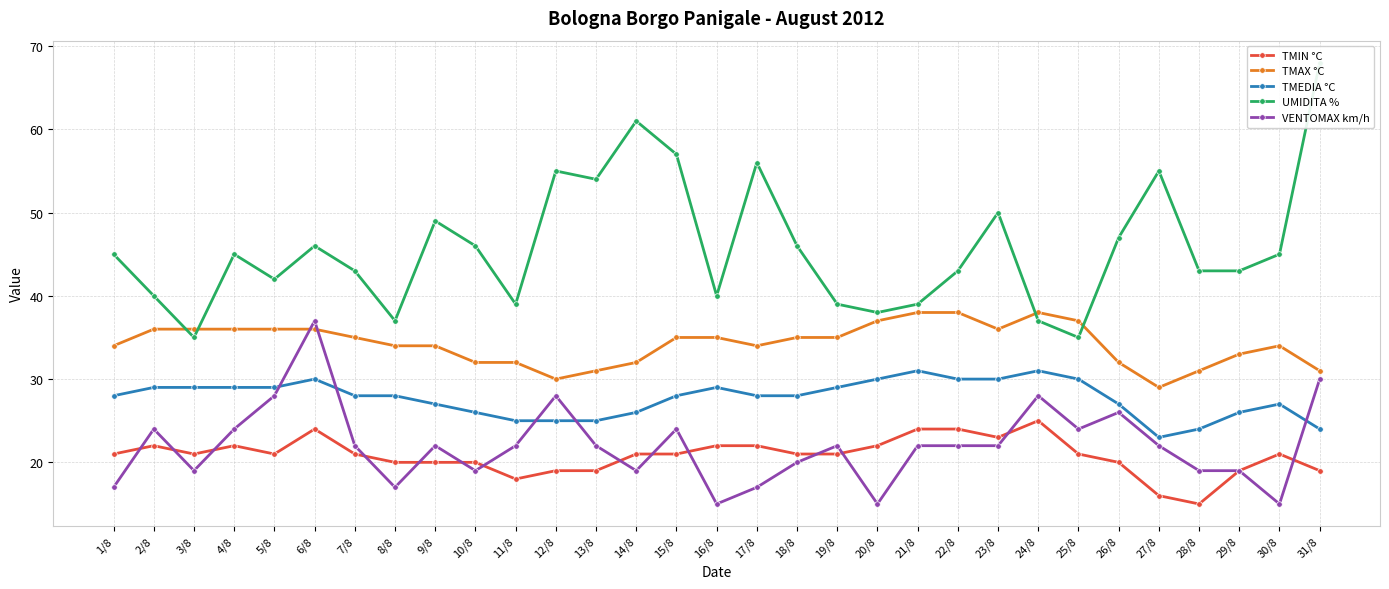

Which label corresponds to the smallest value in the chart?

28/8